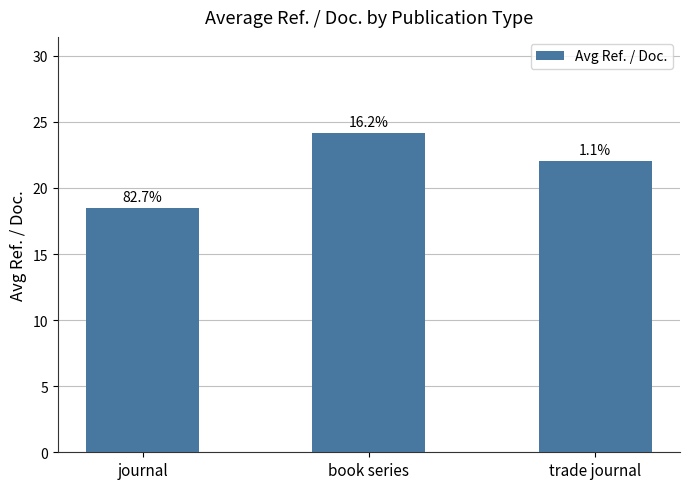

Rank the categories by value from lowest to highest.

journal, trade journal, book series